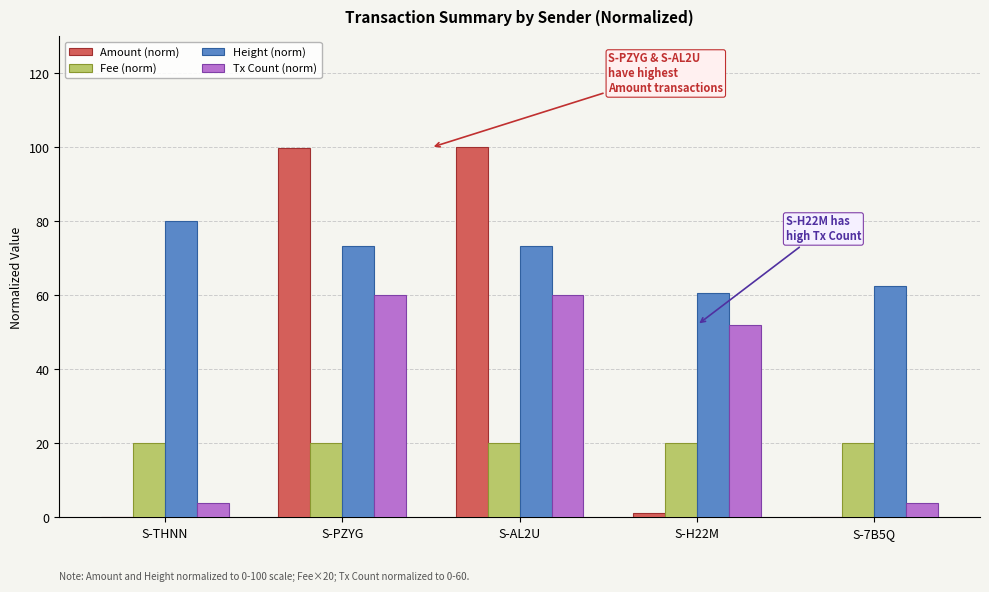

The Tx Count (norm) series shows 24.0 at S-PZYG. True or false?

False